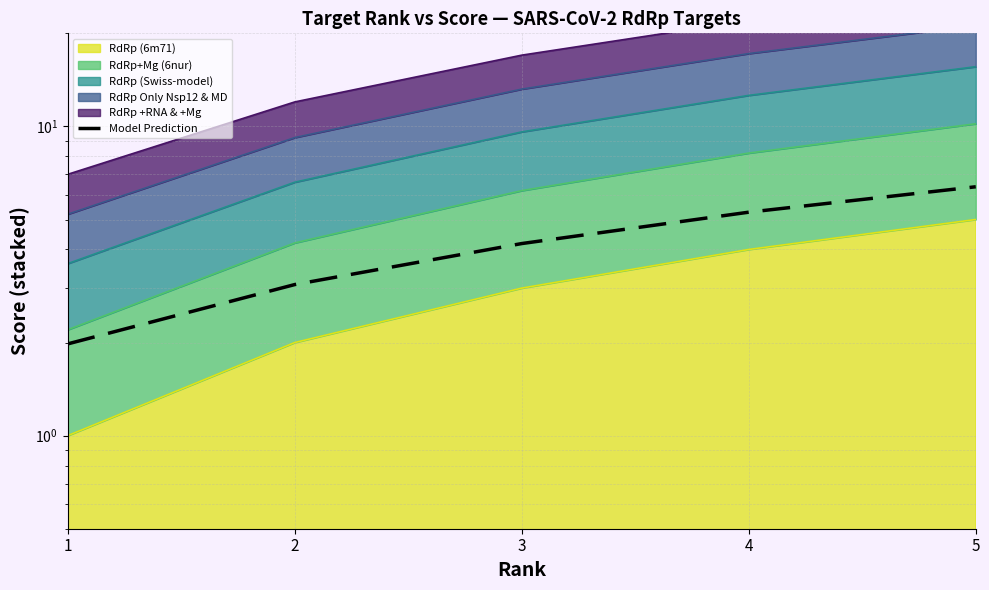

How many values are below 4?

2